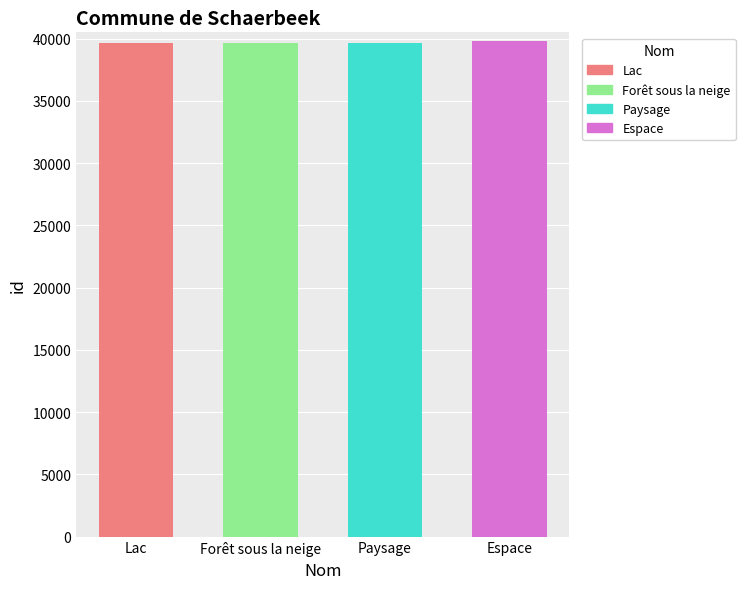

What is the label of the 3rd bar from the right?

Forêt sous la neige